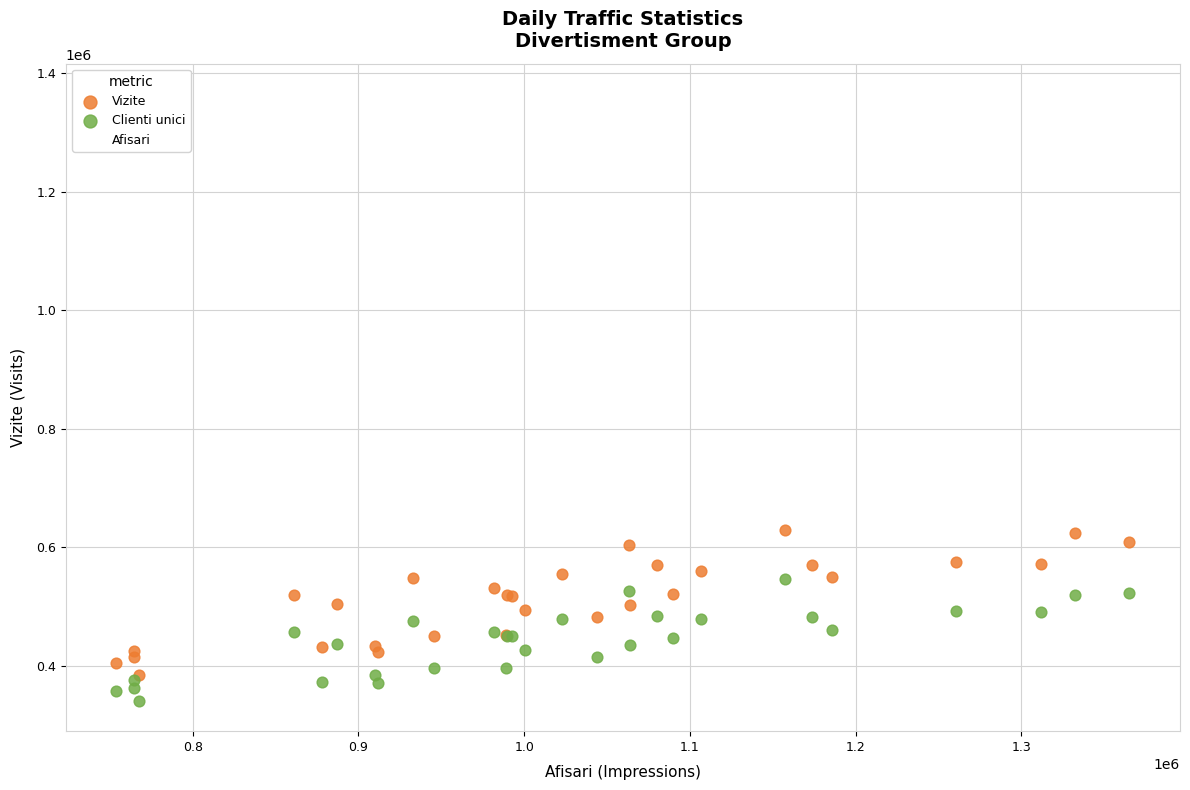

What are all the series names shown in the legend?

Vizite, Clienti unici, Afisari